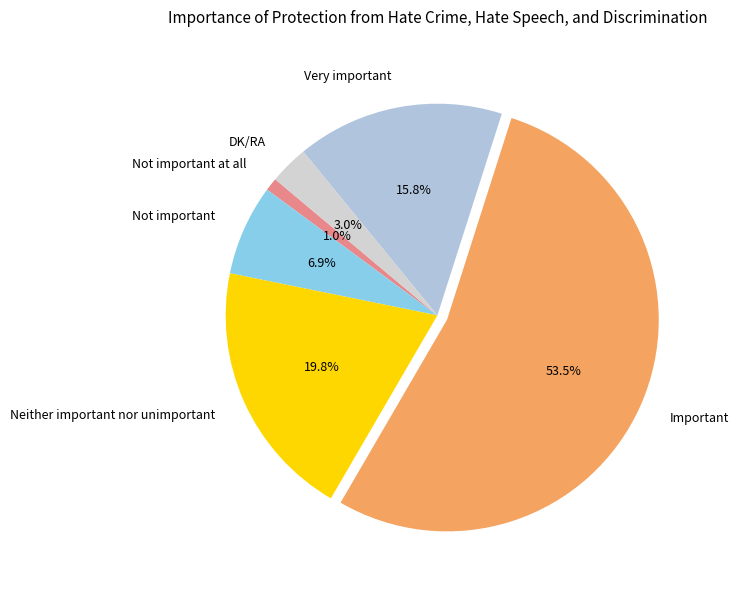

What percentage is the DK/RA slice, to the nearest percent?

3%